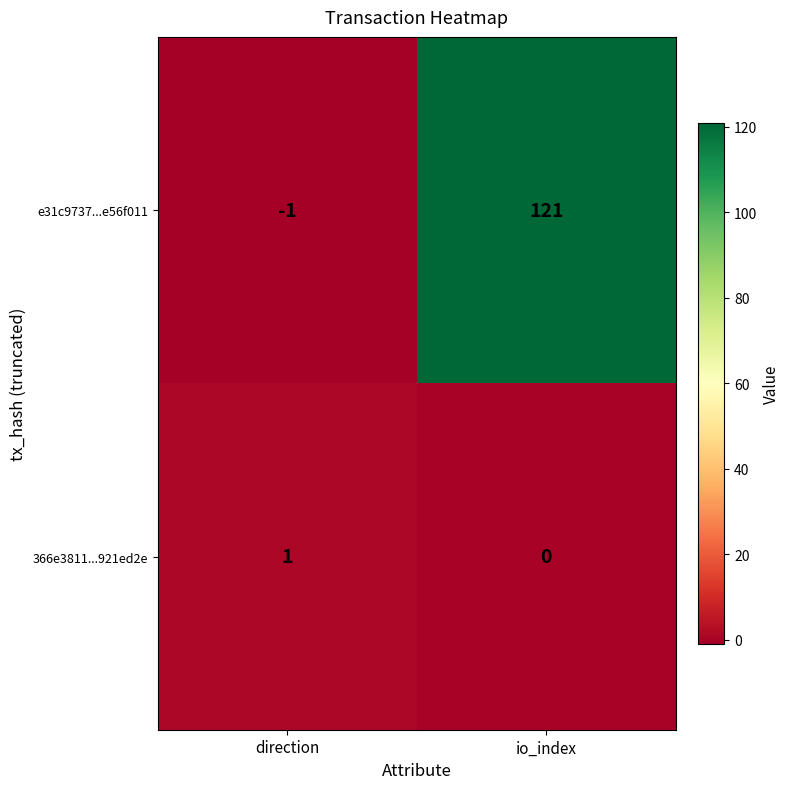

Reading left to right, list all the values displayed in this chart.

e31c9737...e56f011: direction=-1	io_index=121
366e3811...921ed2e: direction=1	io_index=0